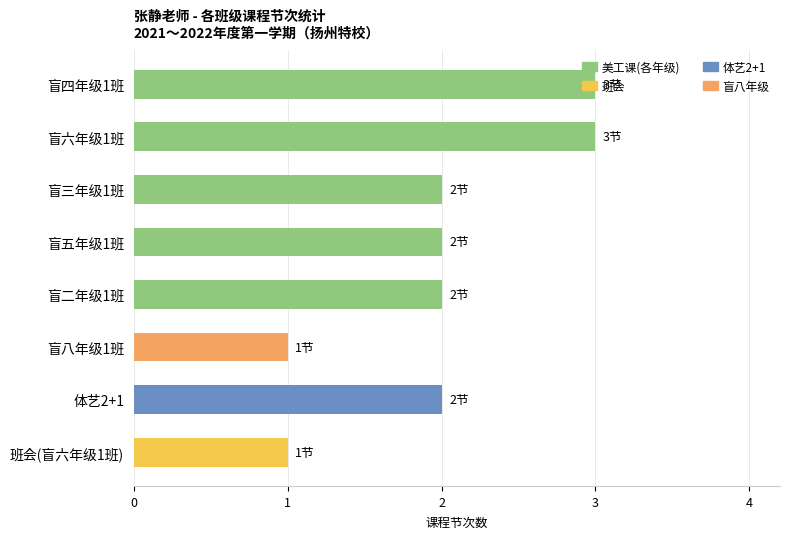

Approximately how many times larger is the value at 班会(盲六年级1班) compared to 盲三年级1班?

0.5